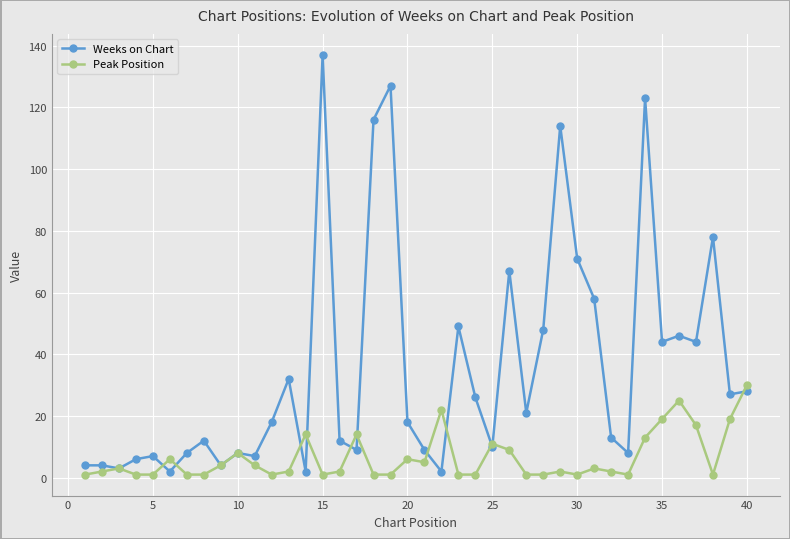

What is the value of the Peak Position point at the 15th from the left?

1